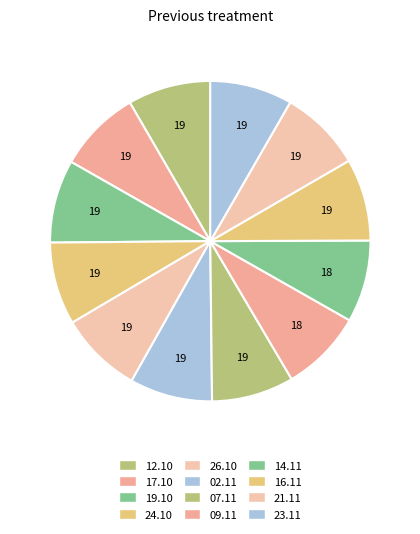

How many segments does this pie chart have?

12